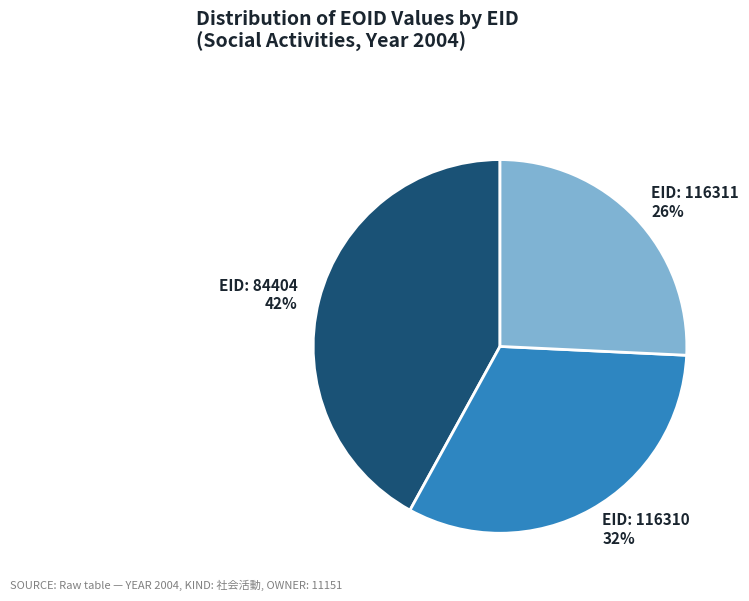

To the nearest percent, what is the average slice percentage?

33%